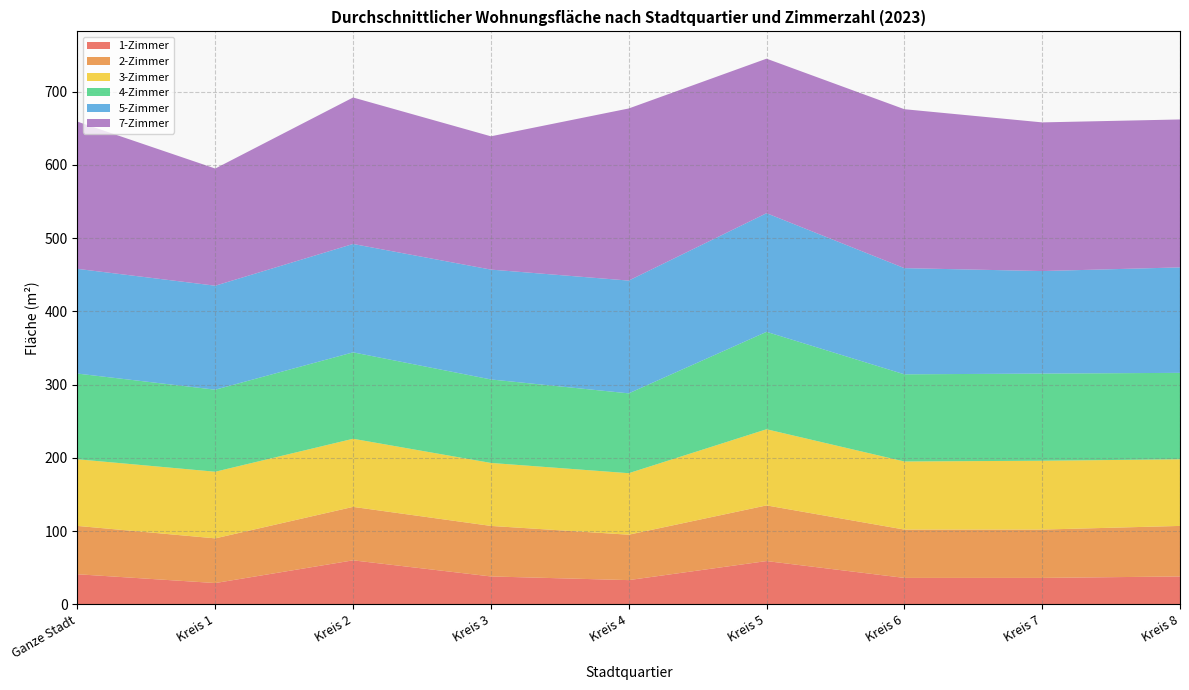

Reading left to right, extract all data points from this chart.

1-Zimmer: Ganze Stadt=41	Kreis 1=29	Kreis 2=60	Kreis 3=38	Kreis 4=33	Kreis 5=59	Kreis 6=36	Kreis 7=36	Kreis 8=38
2-Zimmer: Ganze Stadt=66	Kreis 1=61	Kreis 2=73	Kreis 3=69	Kreis 4=62	Kreis 5=76	Kreis 6=66	Kreis 7=66	Kreis 8=69
3-Zimmer: Ganze Stadt=91	Kreis 1=91	Kreis 2=93	Kreis 3=86	Kreis 4=84	Kreis 5=104	Kreis 6=93	Kreis 7=94	Kreis 8=91
4-Zimmer: Ganze Stadt=117	Kreis 1=112	Kreis 2=118	Kreis 3=114	Kreis 4=109	Kreis 5=133	Kreis 6=119	Kreis 7=119	Kreis 8=118
5-Zimmer: Ganze Stadt=143	Kreis 1=142	Kreis 2=148	Kreis 3=150	Kreis 4=154	Kreis 5=162	Kreis 6=145	Kreis 7=140	Kreis 8=144
7-Zimmer: Ganze Stadt=201	Kreis 1=160	Kreis 2=200	Kreis 3=182	Kreis 4=235	Kreis 5=211	Kreis 6=217	Kreis 7=203	Kreis 8=202